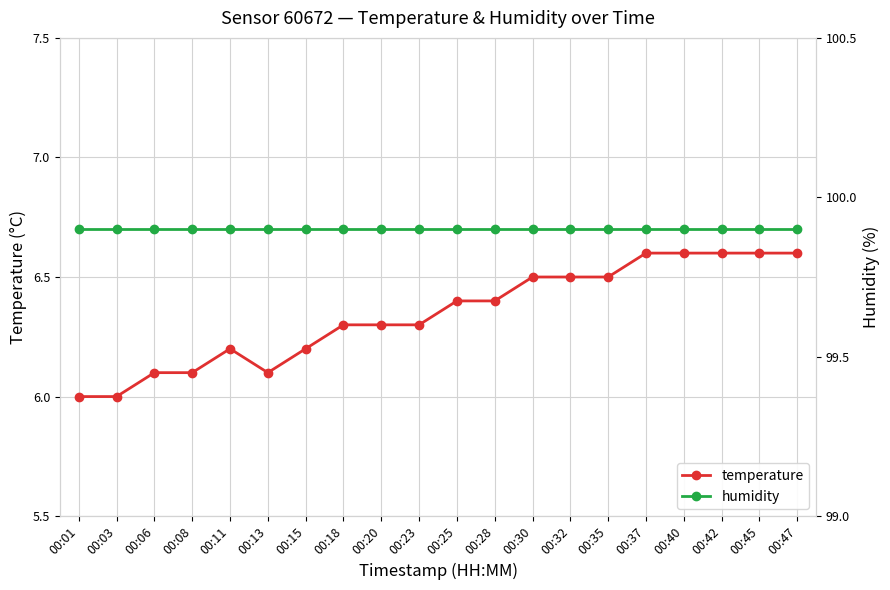

Which series has the largest total across all categories?

humidity